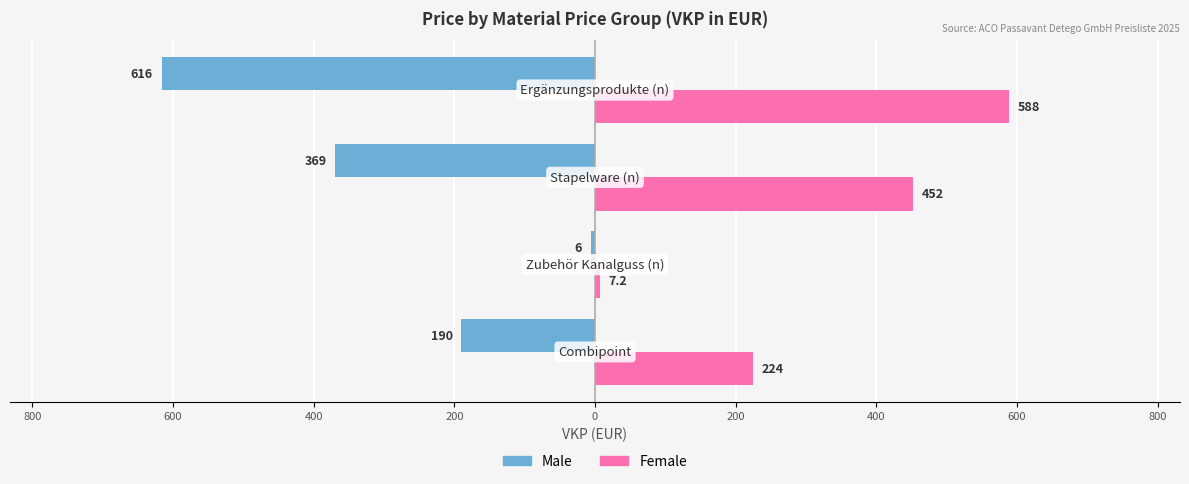

What are all the series names shown in the legend?

Male, Female